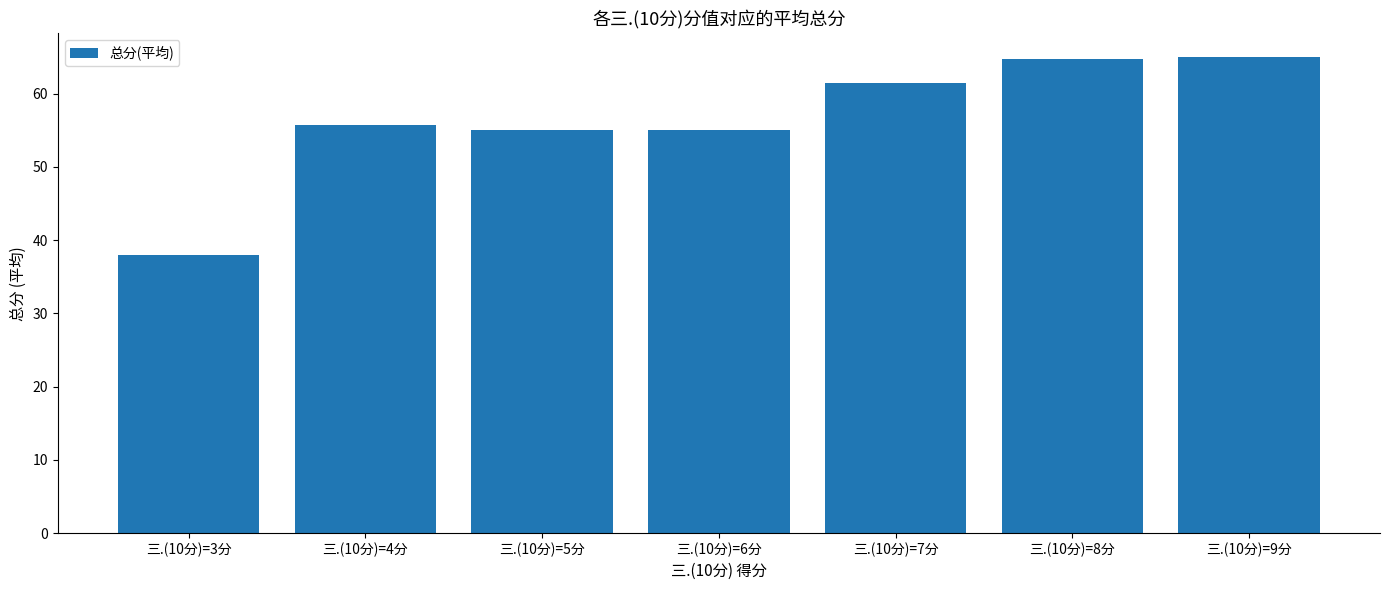

Is it true that the value at 三.(10分)=4分 is 55.8?

True